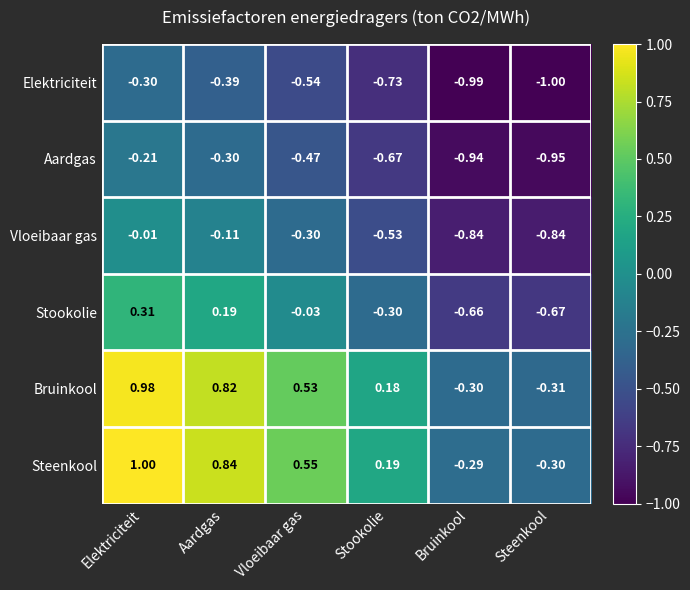

Where is Vloeibaar gas nearest to the value 0?

Elektriciteit